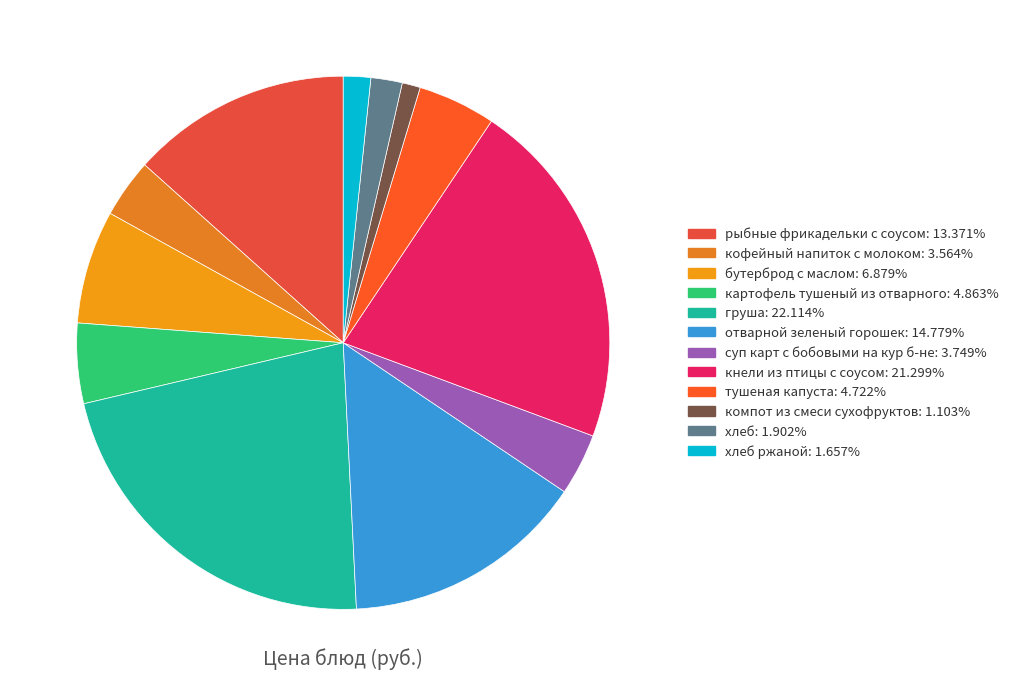

To the nearest percent, what is the average slice percentage?

8%